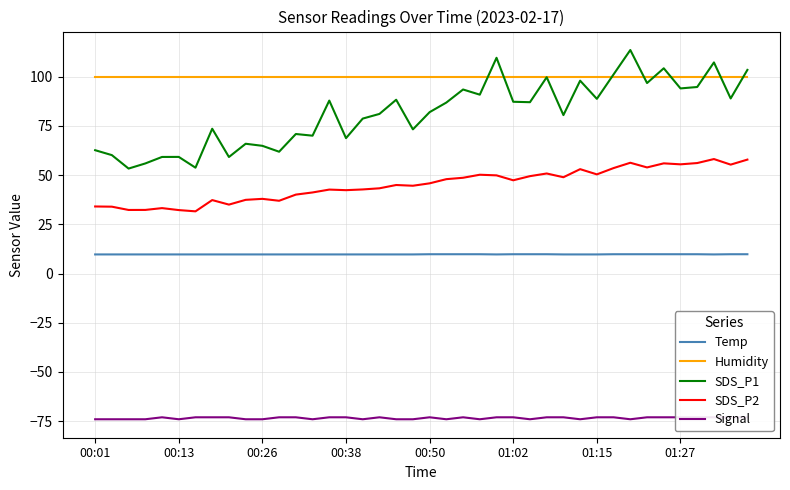

Which category has the lowest value in the Temp series?

00:01